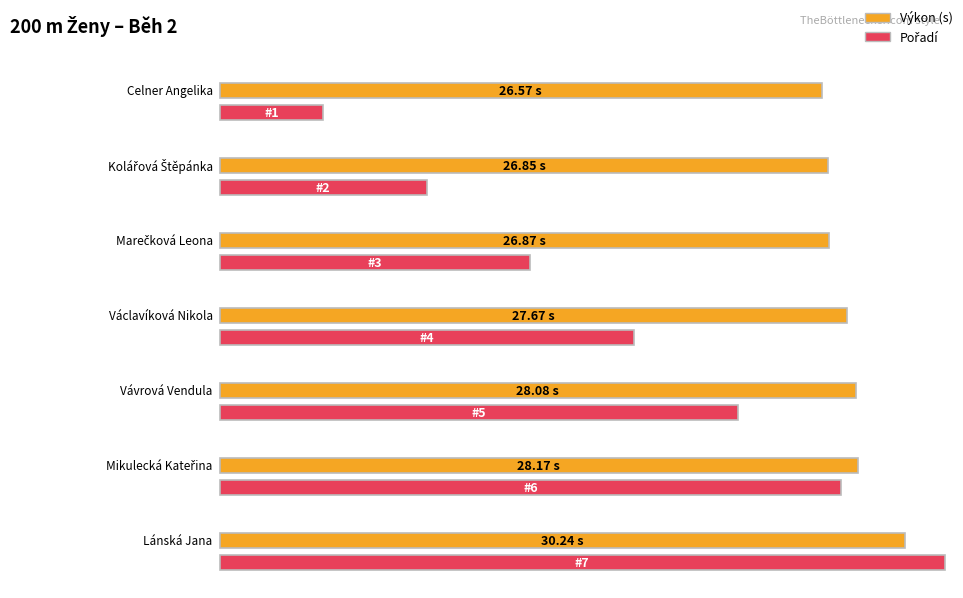

What is the smallest value displayed?

1.0